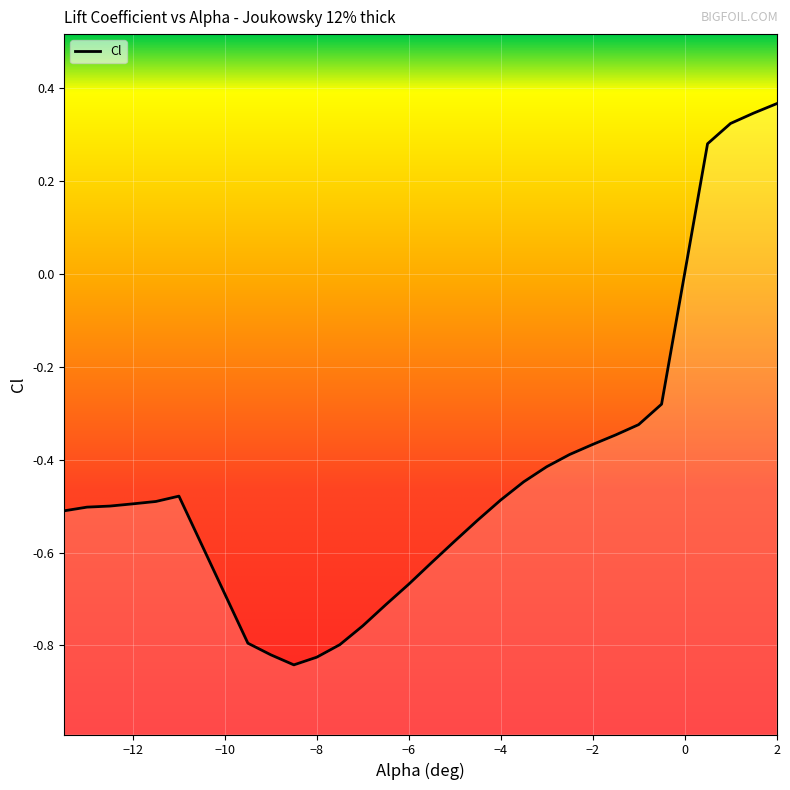

What is the sum of all values?

-12.7